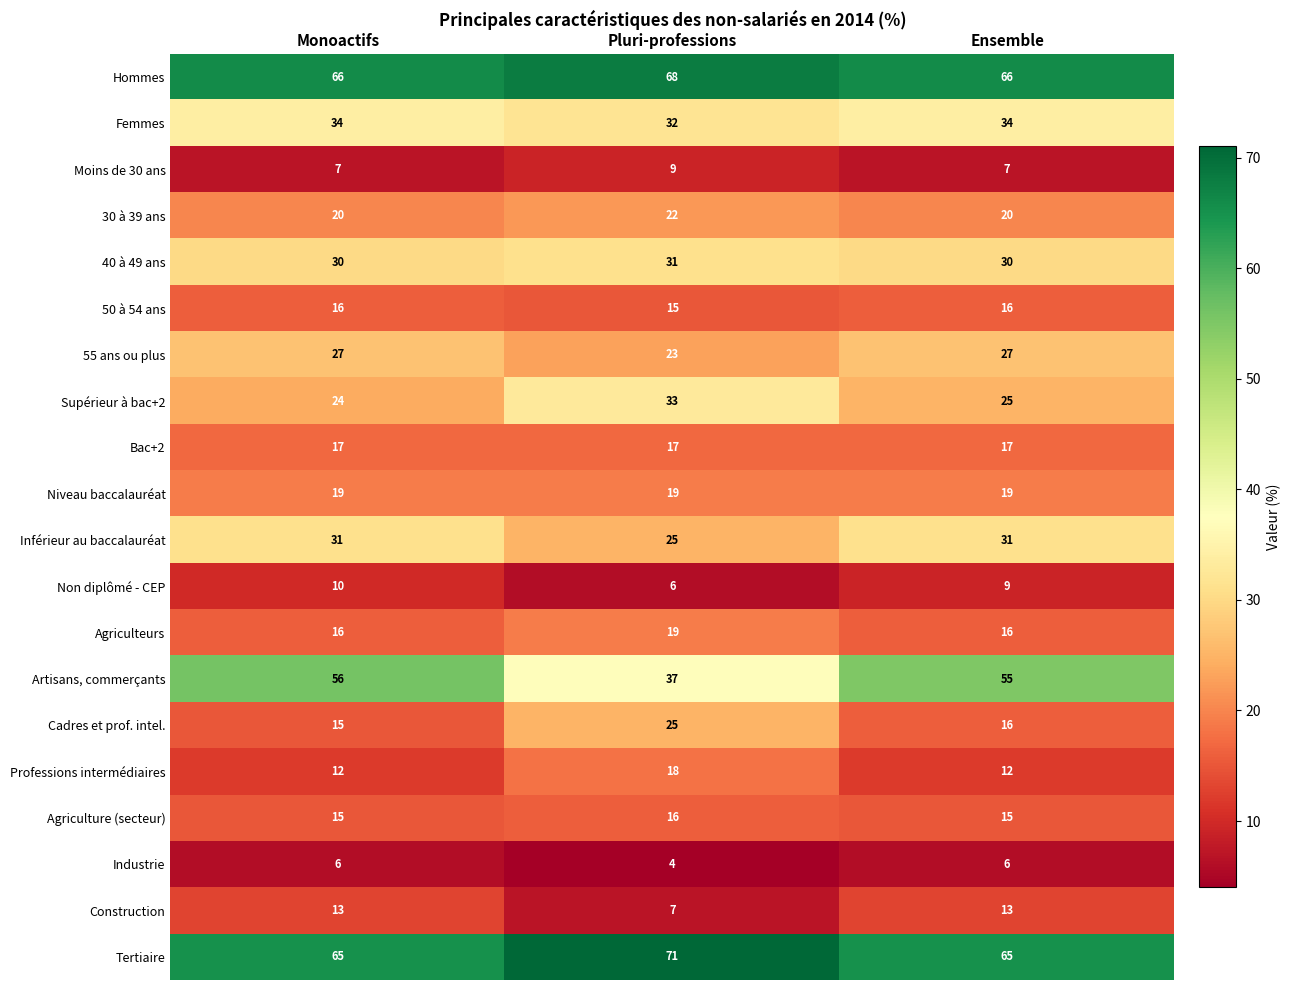

Which series has the largest range (max minus min)?

Artisans, commerçants